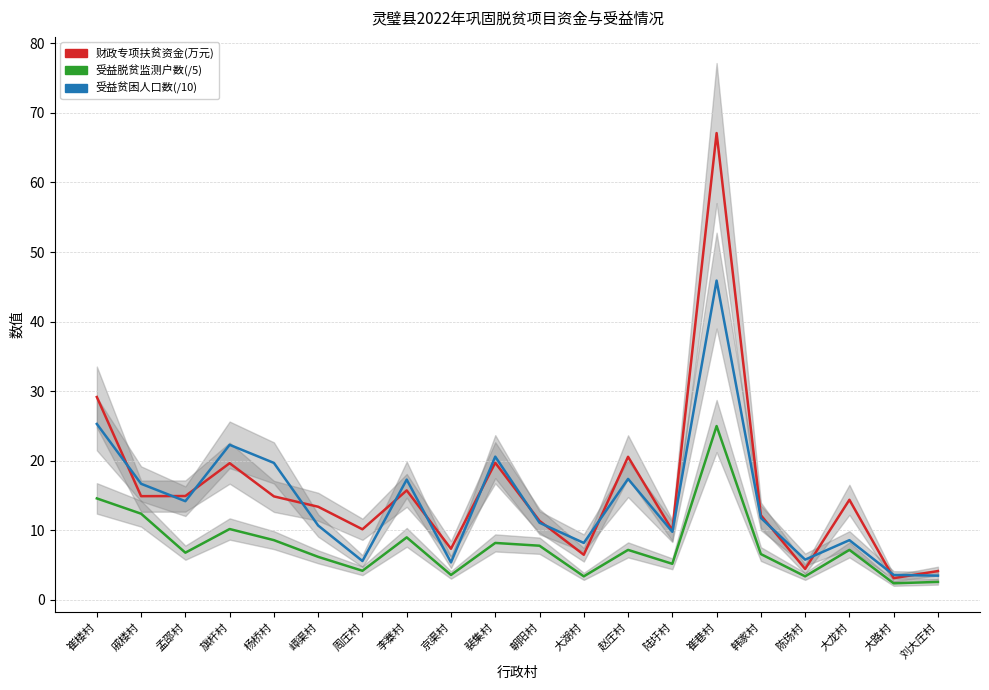

Reading left to right, list all the values displayed in this chart.

财政专项扶贫资金(万元): 崔楼村=29.2	戚楼村=14.9	孟邵村=14.9	旗杆村=19.7	杨桥村=14.9	嶂渠村=13.4	周庄村=10.2	李寨村=15.8	京渠村=7.4	裴集村=19.7	朝阳村=11.4	大湖村=6.5	赵庄村=20.6	陆圩村=10.0	崔巷村=67.1	韩家村=12.2	陈场村=4.5	大龙村=14.4	大路村=3.1	刘大庄村=4.2
受益脱贫监测户数(/5): 崔楼村=14.6	戚楼村=12.4	孟邵村=6.8	旗杆村=10.2	杨桥村=8.6	嶂渠村=6.2	周庄村=4.2	李寨村=9.0	京渠村=3.6	裴集村=8.2	朝阳村=7.8	大湖村=3.4	赵庄村=7.2	陆圩村=5.2	崔巷村=25.0	韩家村=6.6	陈场村=3.4	大龙村=7.2	大路村=2.4	刘大庄村=2.6
受益贫困人口数(/10): 崔楼村=25.3	戚楼村=16.7	孟邵村=14.2	旗杆村=22.3	杨桥村=19.7	嶂渠村=10.7	周庄村=5.6	李寨村=17.3	京渠村=5.4	裴集村=20.6	朝阳村=11.1	大湖村=8.2	赵庄村=17.4	陆圩村=9.8	崔巷村=45.9	韩家村=11.8	陈场村=5.8	大龙村=8.6	大路村=3.6	刘大庄村=3.5